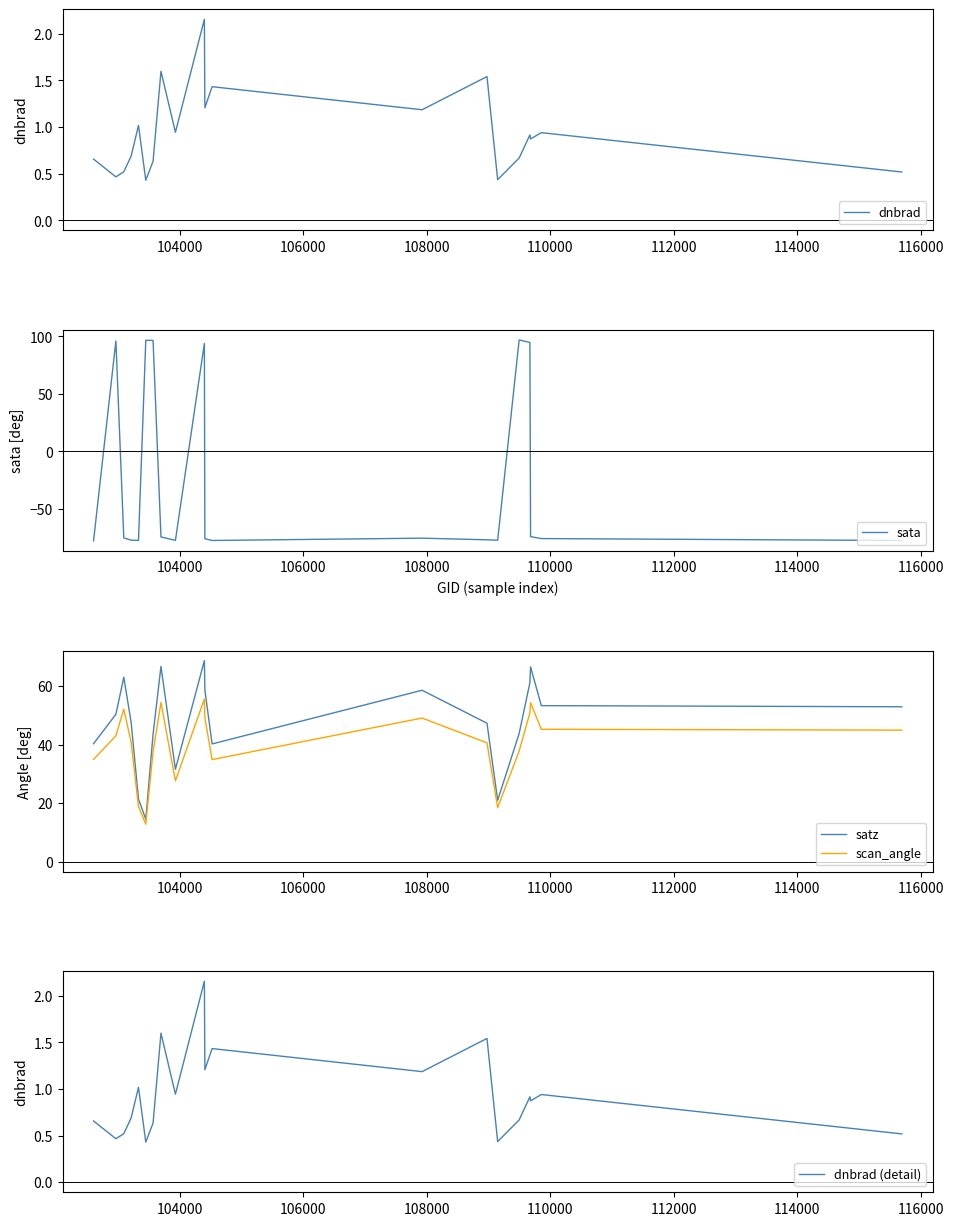

True or false: satz and scan_angle intersect in this chart.

False